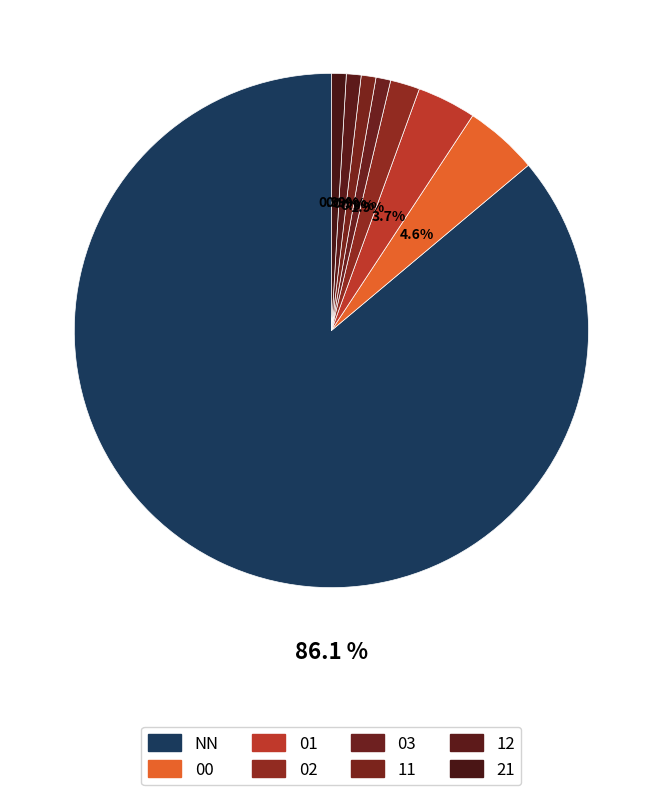

Rank the categories by value from lowest to highest.

03, 11, 12, 21, 02, 01, 00, NN